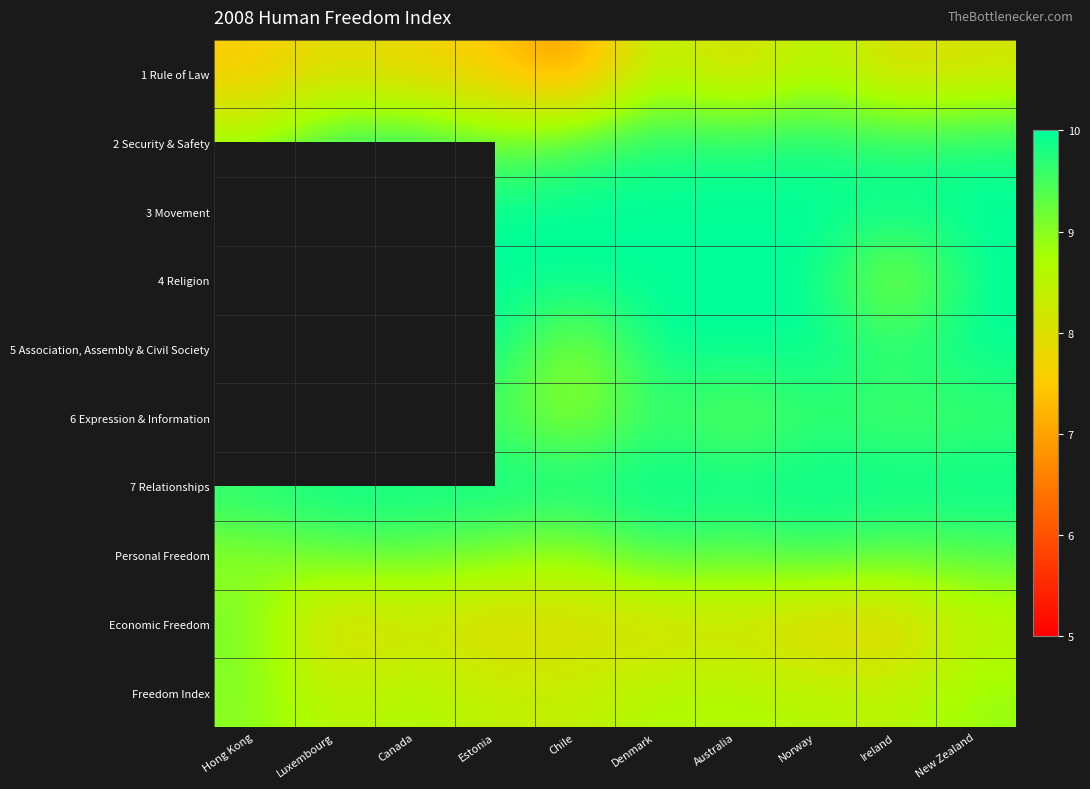

What value does the 1 Rule of Law series have at Norway?

8.7